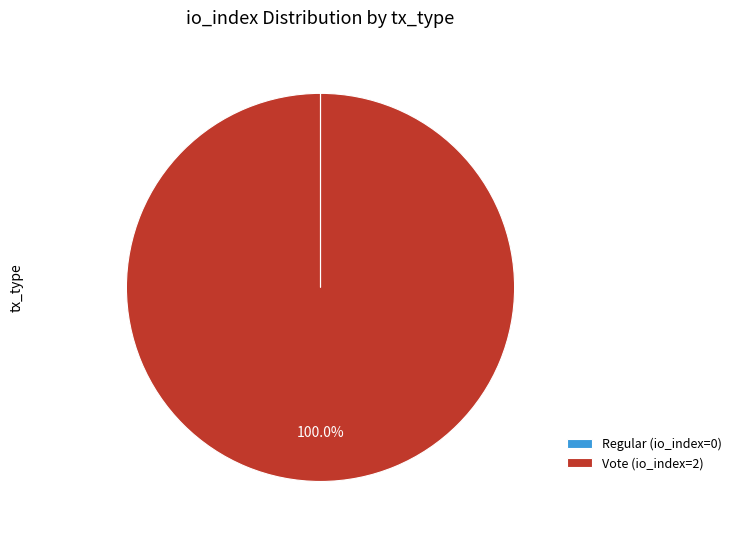

Which slice is the largest?

Vote